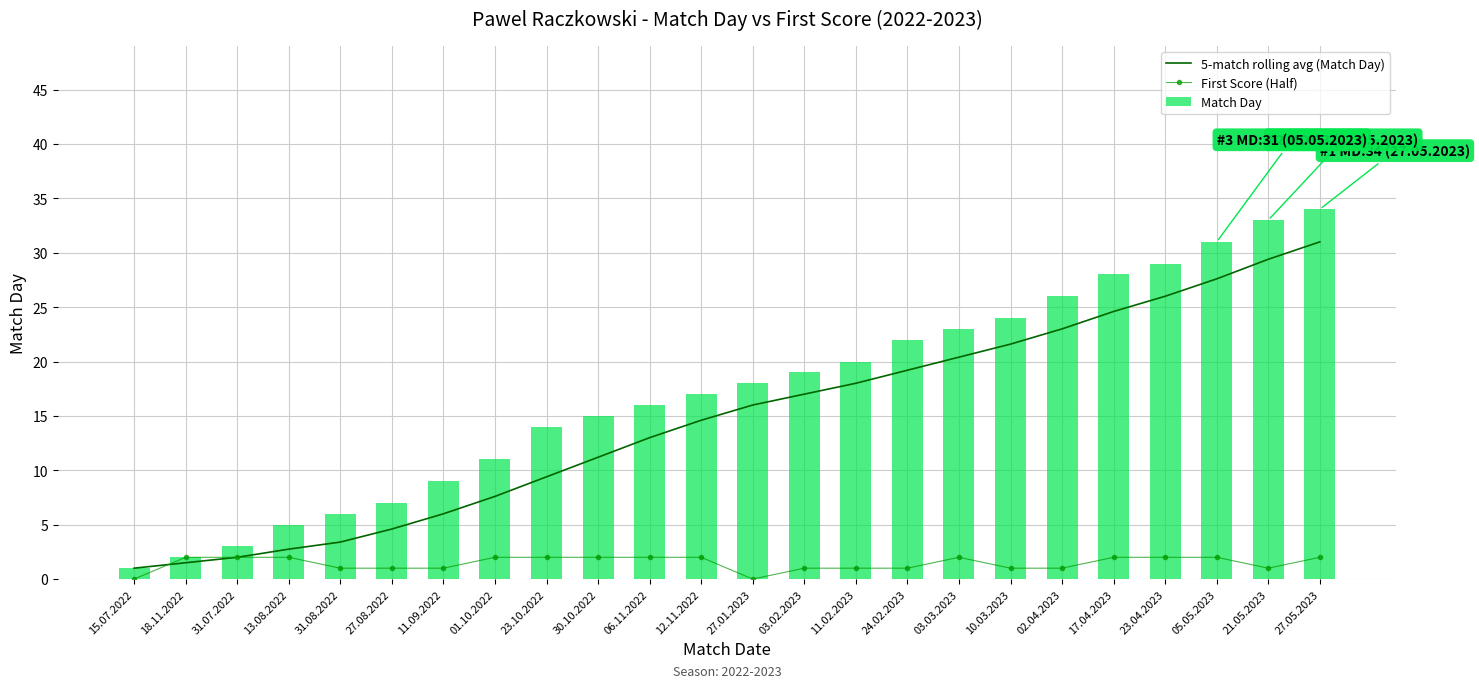

Between 23.10.2022 and 15.07.2022, which is larger?

23.10.2022